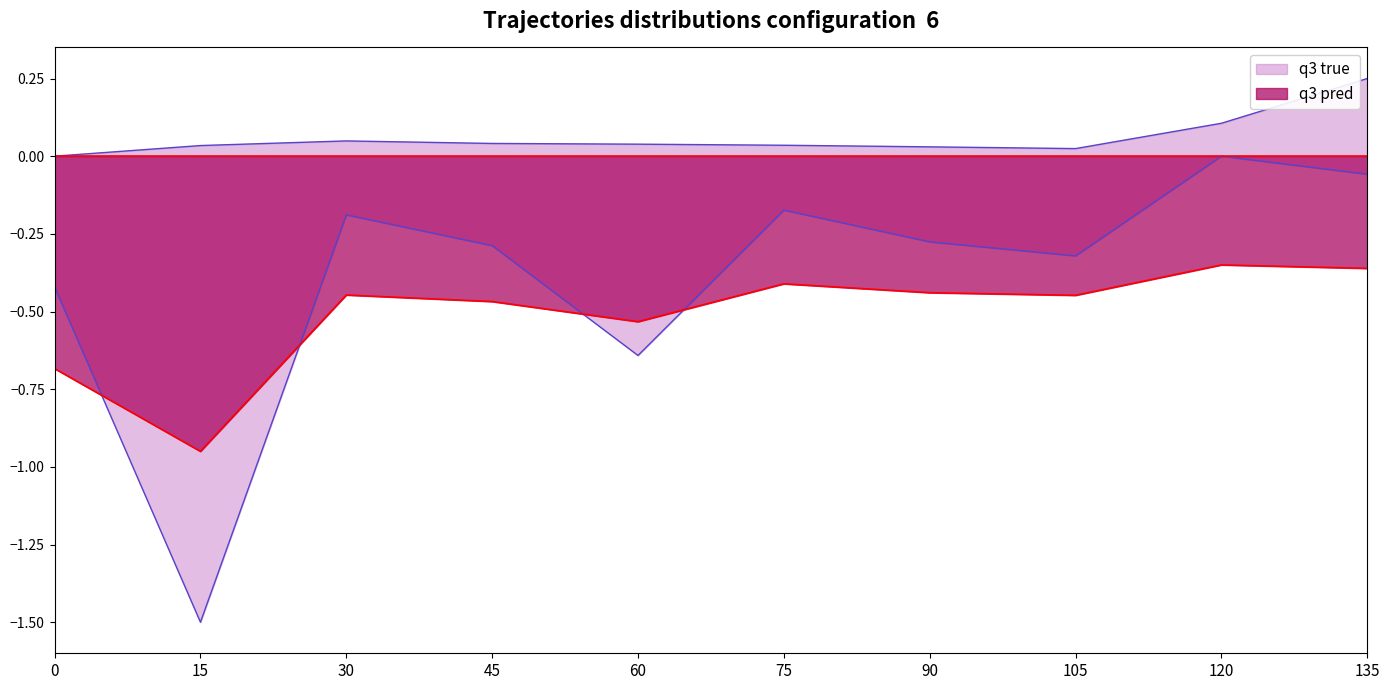

True or false: q3 pred has a value of -0.7 at 0.

True